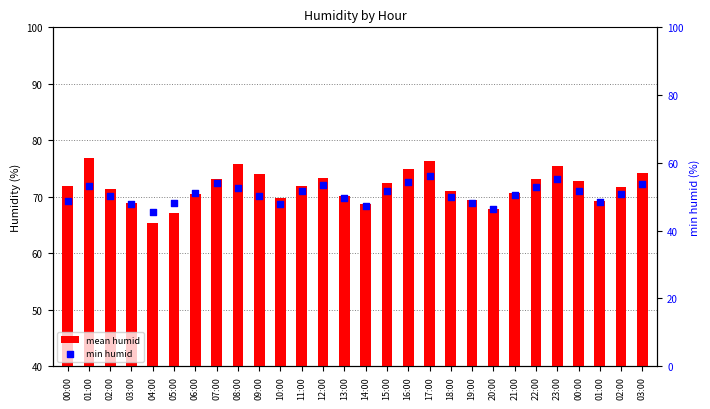

At how many categories does at least one series exceed 56?

28